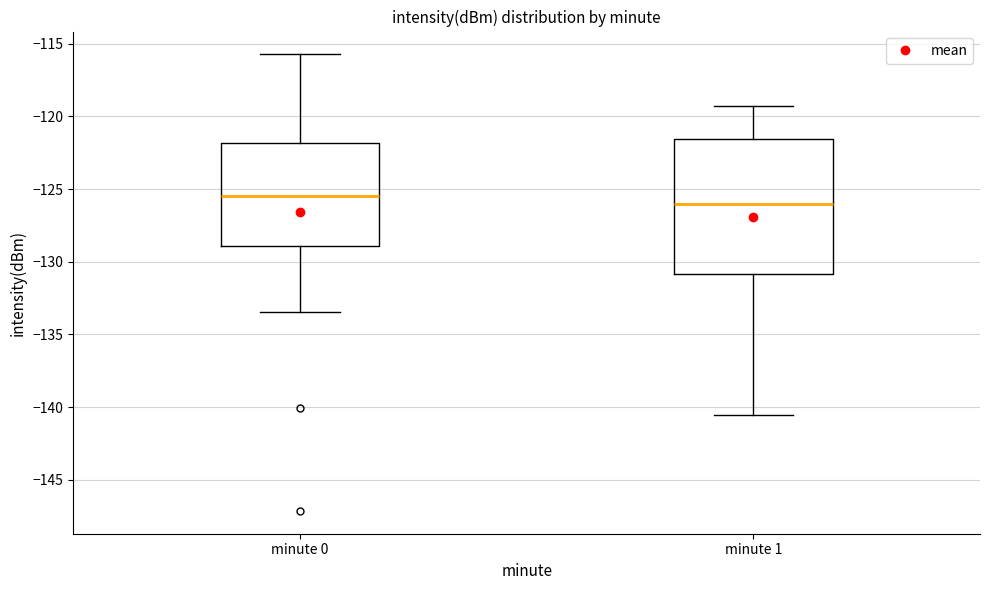

Where does the upper whisker of the box for minute 1 end on the y-axis? The values are not printed on the chart, so give them approximately, as read against the axis.

-119.5